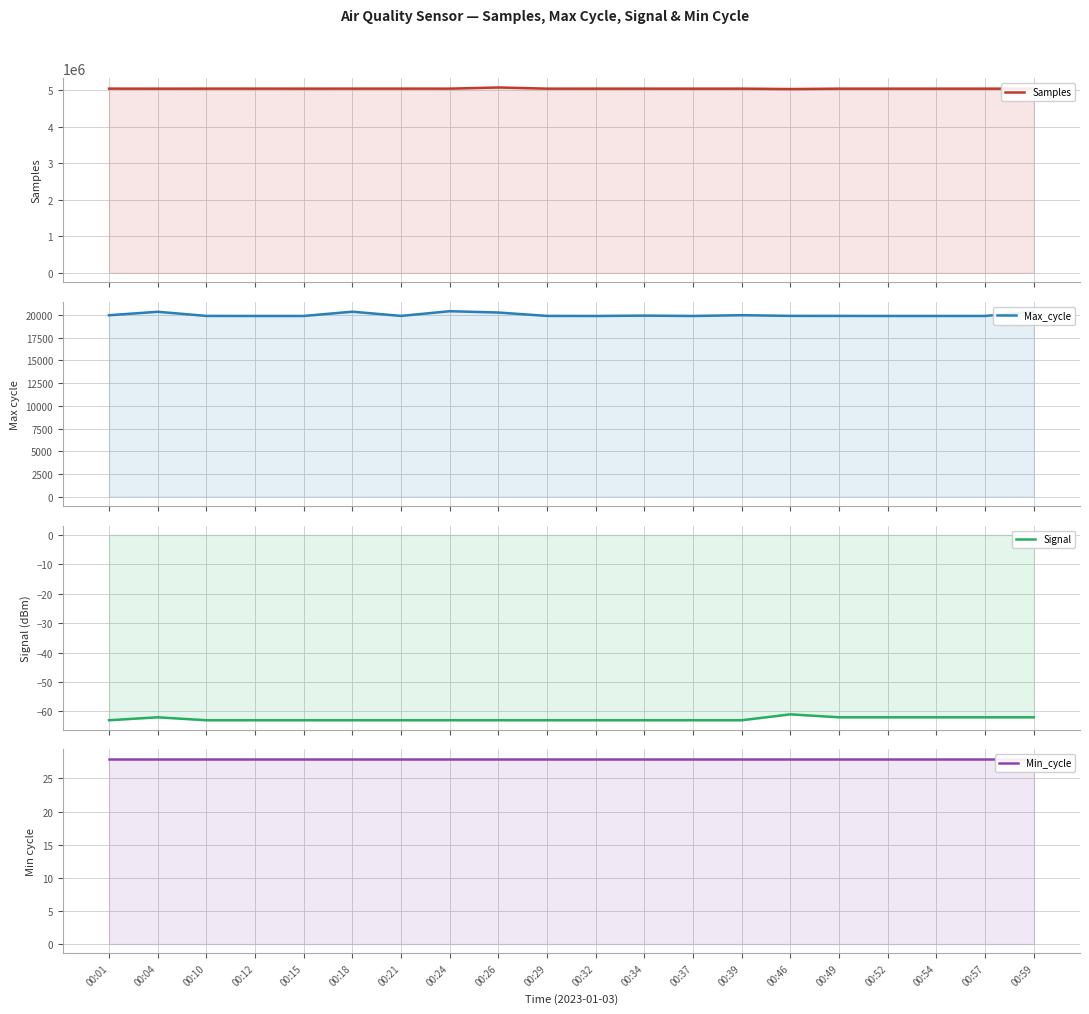

How many values in the Samples series exceed 5036806?

9